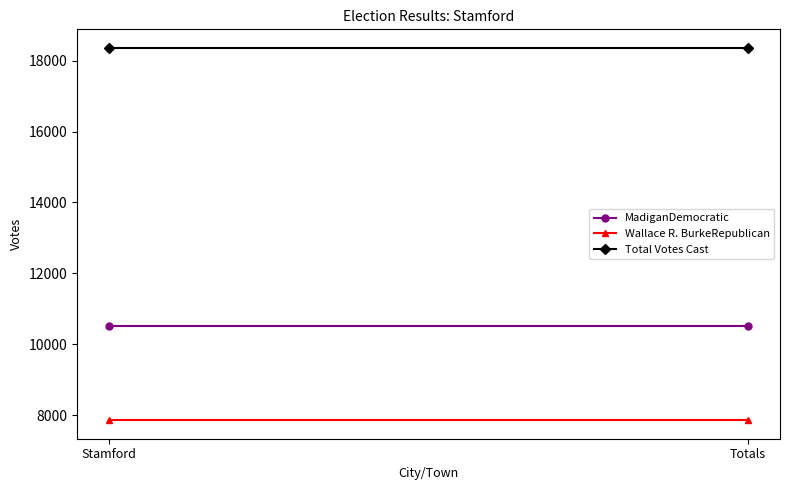

True or false: Wallace R. BurkeRepublican has a value of 7857 at Stamford.

True